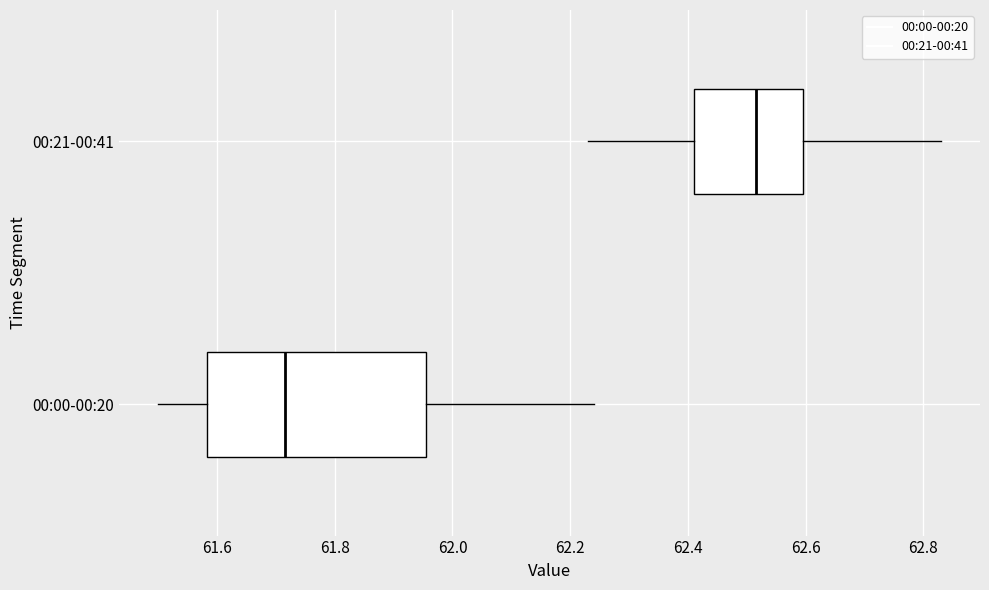

Where does the right whisker of the box for 00:00-00:20 end on the x-axis? The values are not printed on the chart, so give them approximately, as read against the axis.

62.24